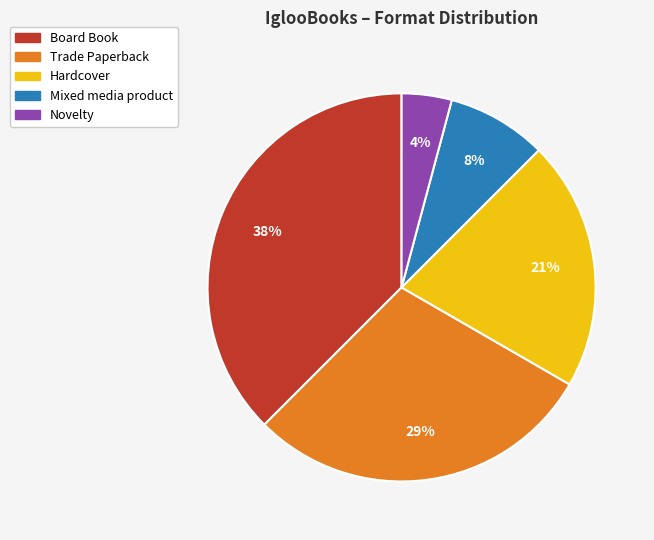

What percentage is the Hardcover slice, to the nearest percent?

21%